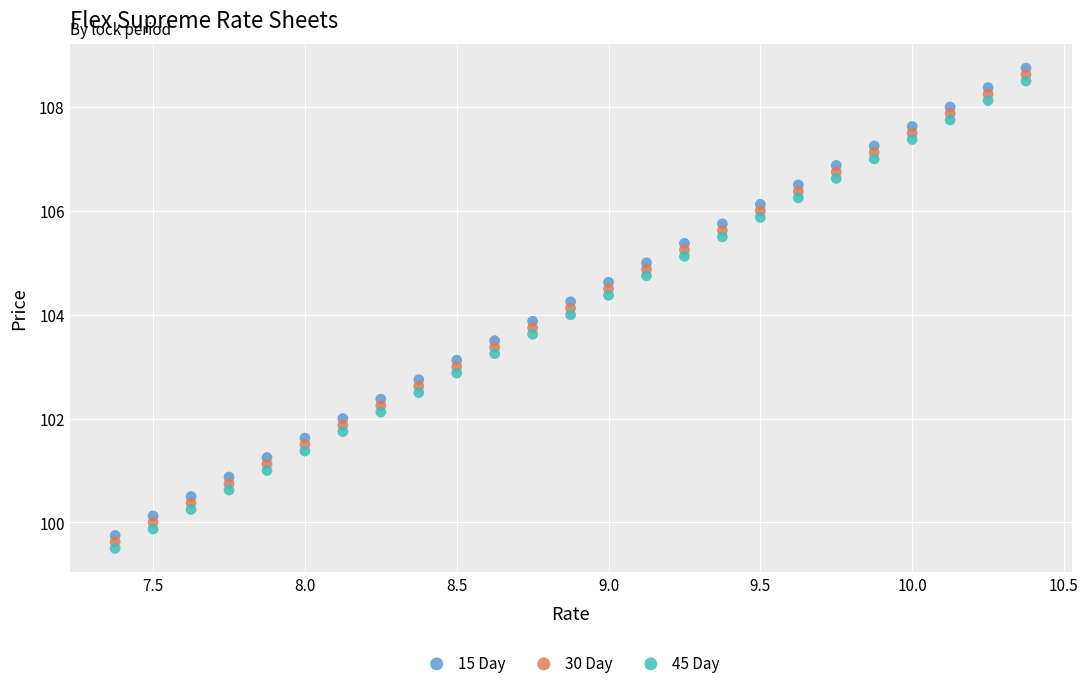

What are all the series names shown in the legend?

15 Day, 30 Day, 45 Day